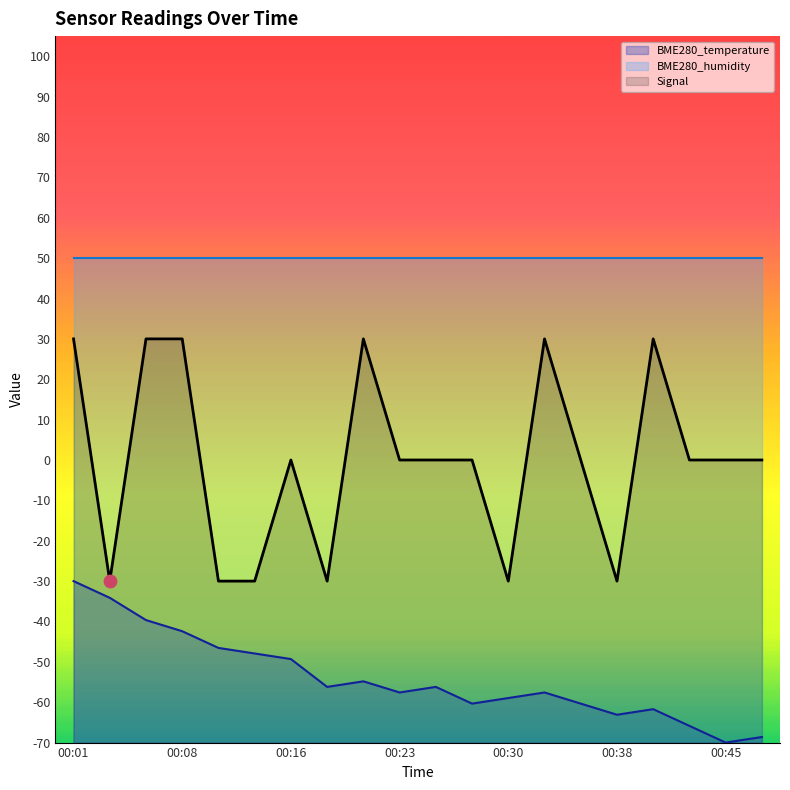

Which series reaches the minimum Y coordinate?

BME280_temperature